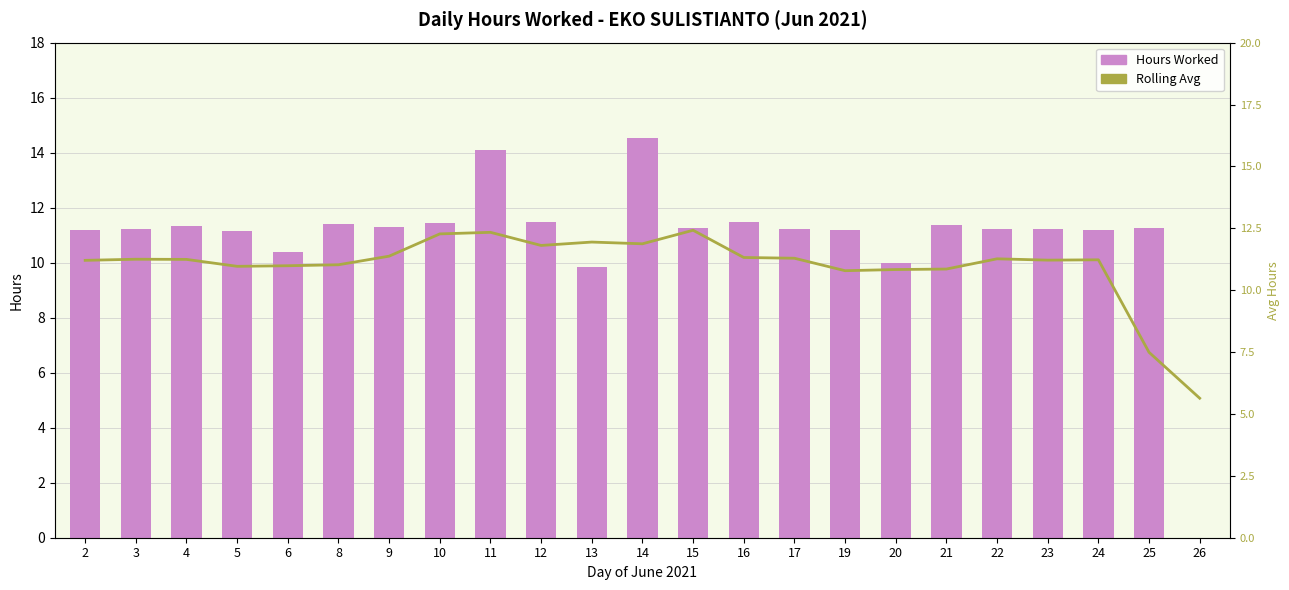

Which series has the largest range (max minus min)?

Hours Worked